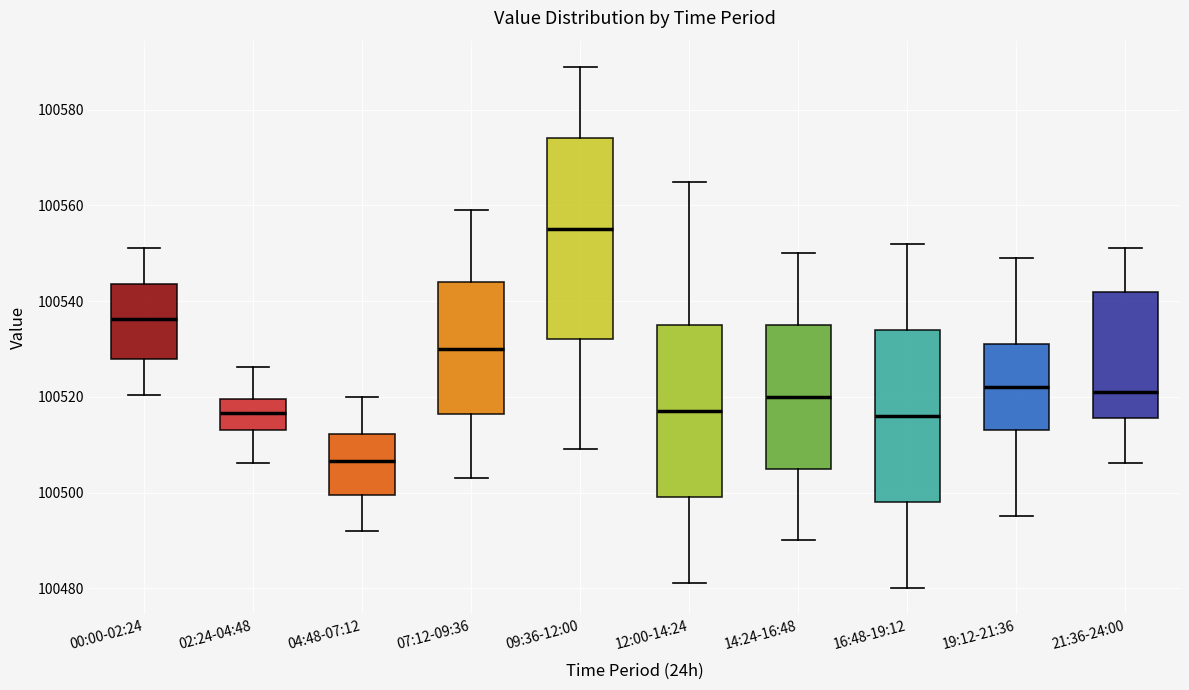

Which box has the highest median line?

09:36-12:00